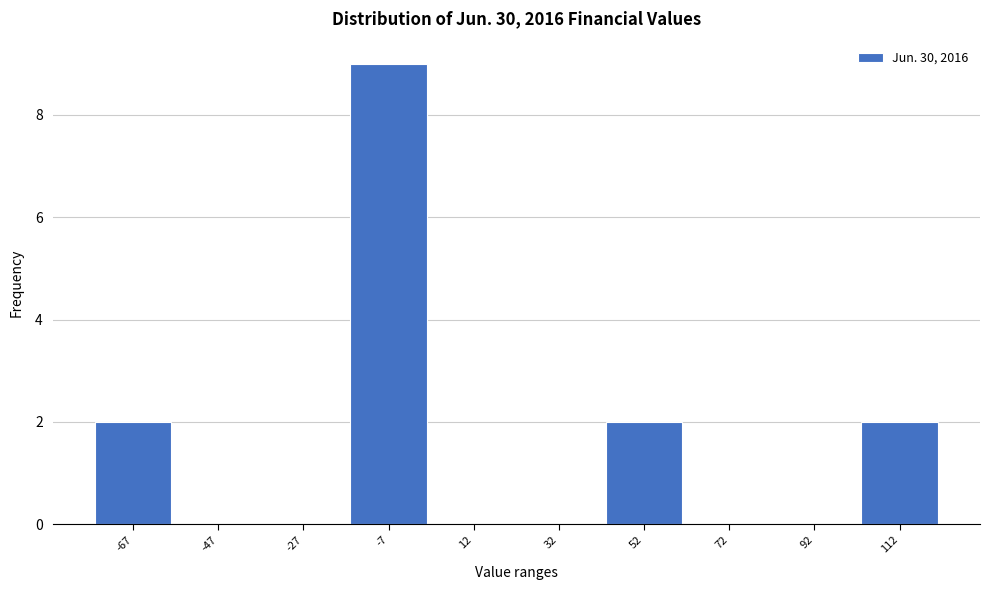

Reading left to right, list all the values displayed in this chart.

-67=2	-47=0	-27=0	-7=9	12=0	32=0	52=2	72=0	92=0	112=2